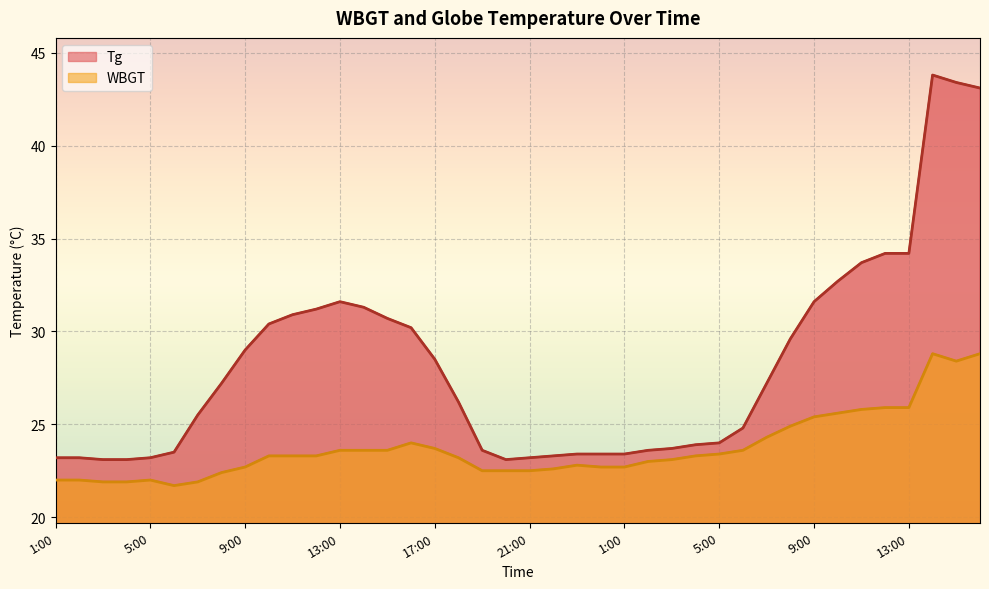

Reading right to left, what are all the values shown in this chart?

Tg: 16:00=43.1	15:00=43.4	14:00=43.8	13:00=34.2	12:00=34.2	11:00=33.7	10:00=32.7	9:00=31.6	8:00=29.6	7:00=27.2	6:00=24.8	5:00=24.0	4:00=23.9	3:00=23.7	2:00=23.6	1:00=23.4	24:00=23.4	23:00=23.4	22:00=23.3	21:00=23.2	20:00=23.1	19:00=23.6	18:00=26.2	17:00=28.5	16:00=30.2	15:00=30.7	14:00=31.3	13:00=31.6	12:00=31.2	11:00=30.9	10:00=30.4	9:00=29.0	8:00=27.2	7:00=25.5	6:00=23.5	5:00=23.2	4:00=23.1	3:00=23.1	2:00=23.2	1:00=23.2
WBGT: 16:00=28.8	15:00=28.4	14:00=28.8	13:00=25.9	12:00=25.9	11:00=25.8	10:00=25.6	9:00=25.4	8:00=24.9	7:00=24.3	6:00=23.6	5:00=23.4	4:00=23.3	3:00=23.1	2:00=23.0	1:00=22.7	24:00=22.7	23:00=22.8	22:00=22.6	21:00=22.5	20:00=22.5	19:00=22.5	18:00=23.2	17:00=23.7	16:00=24.0	15:00=23.6	14:00=23.6	13:00=23.6	12:00=23.3	11:00=23.3	10:00=23.3	9:00=22.7	8:00=22.4	7:00=21.9	6:00=21.7	5:00=22.0	4:00=21.9	3:00=21.9	2:00=22.0	1:00=22.0